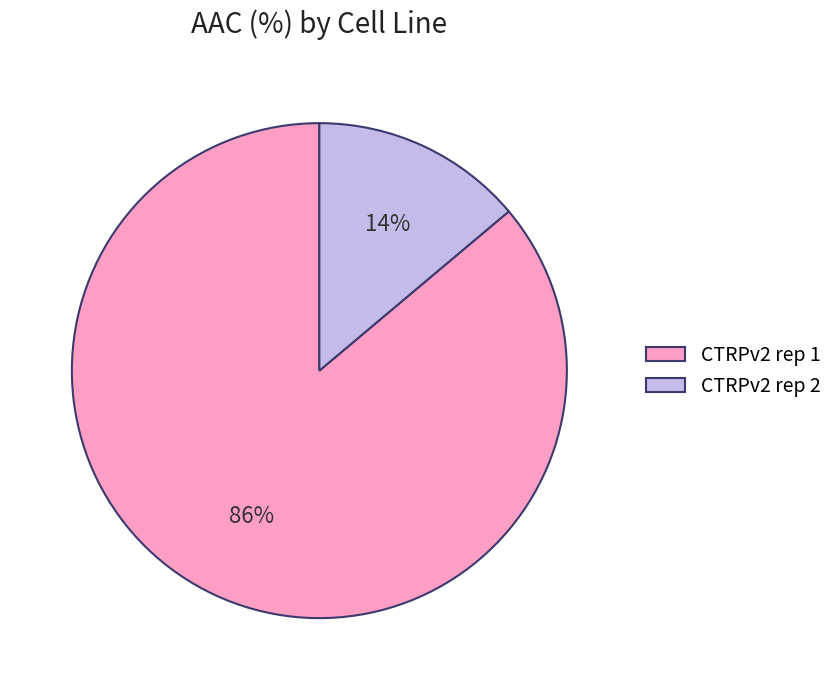

True or false: CTRPv2 rep 2 accounts for 14% of the total.

True